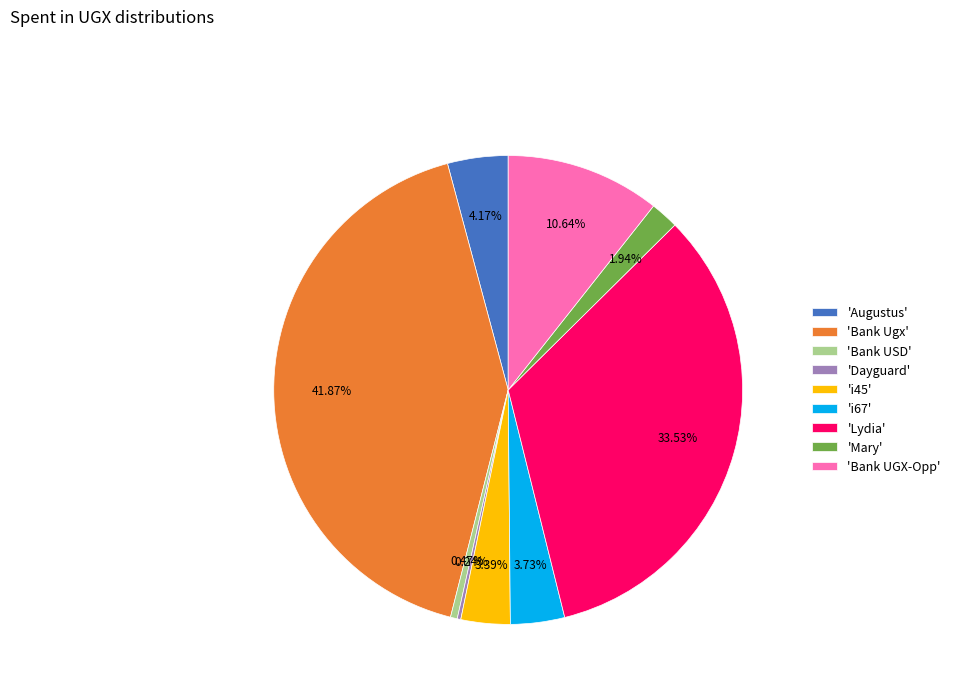

Which slice is the largest?

'Bank Ugx'